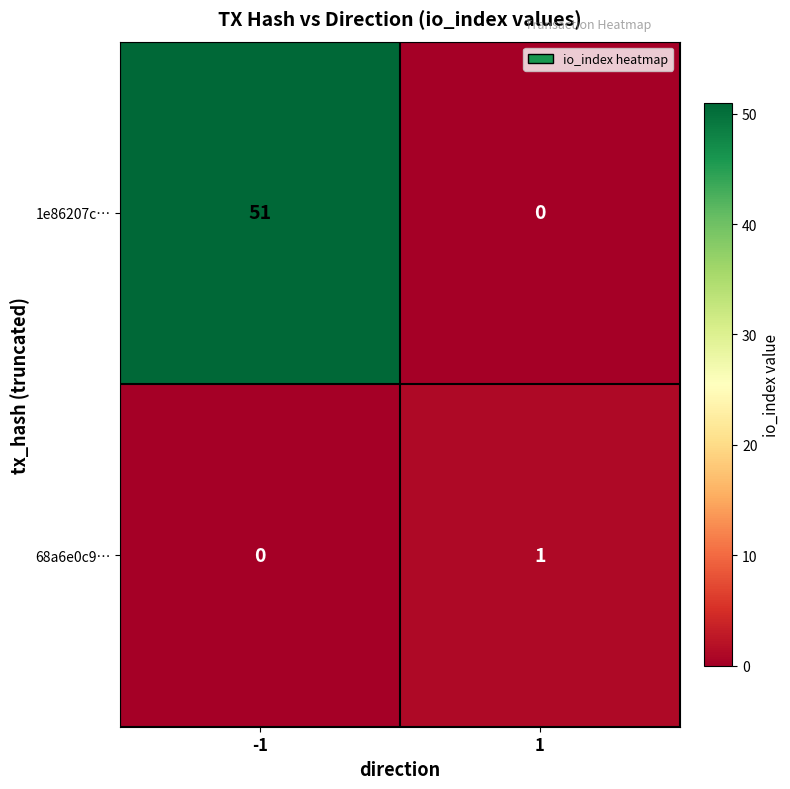

True or false: 68a6e0c9… has a value of 2 at 1.

False